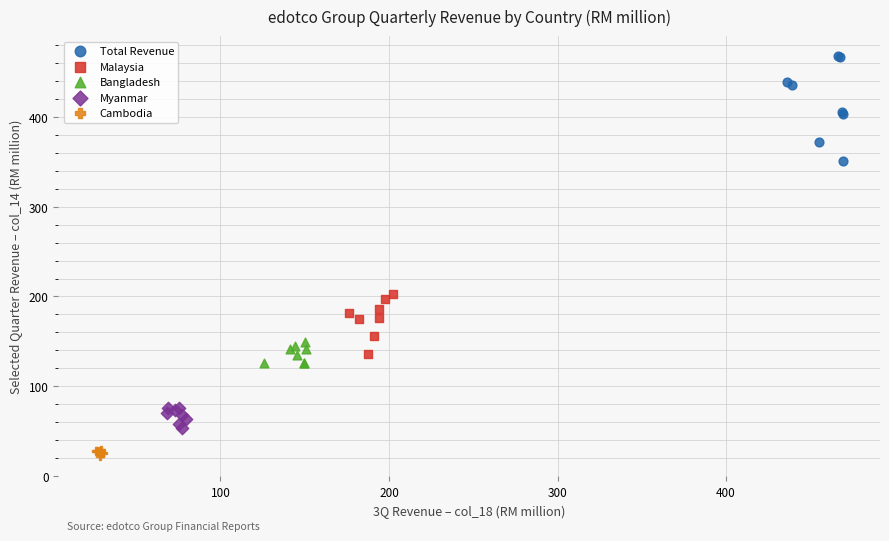

Which series has the largest Y range (max minus min)?

Total Revenue